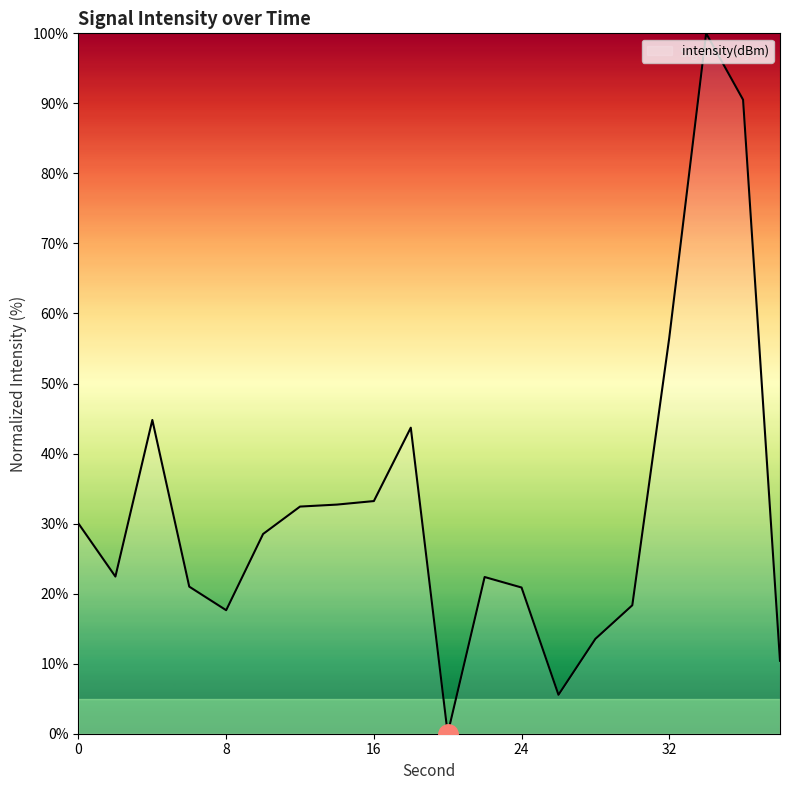

What is the maximum value shown in the chart?

100.0